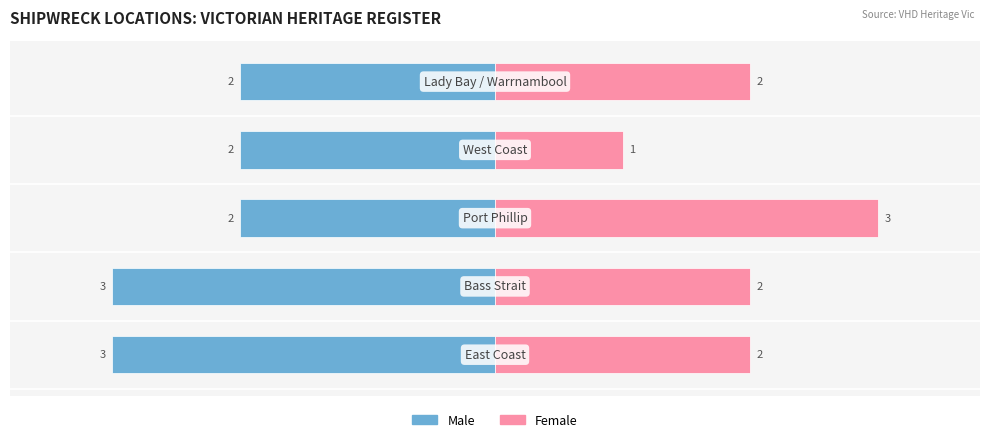

Does the chart contain stacked bars?

No